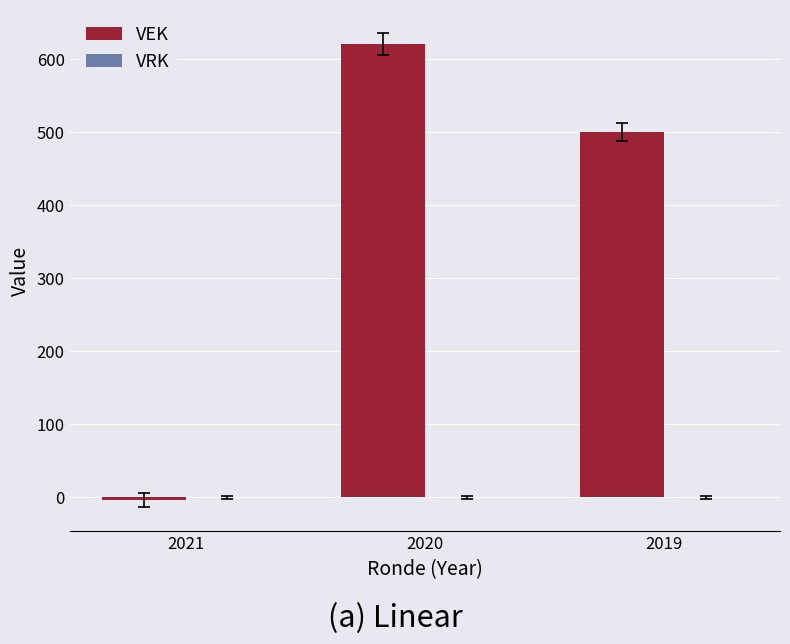

At which label is the value closest to 308?

2019